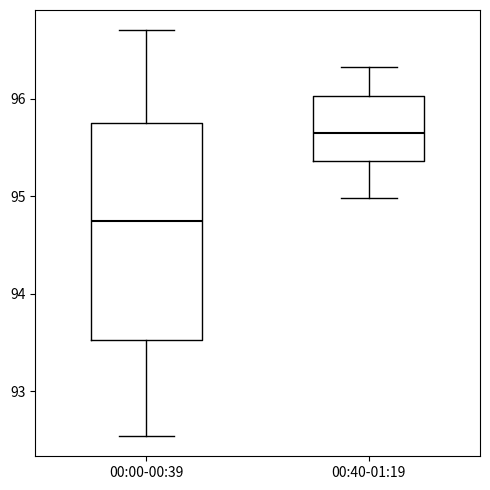

Reading left to right, read every box against the y-axis: the position of its median line, the range the box covers, and the ends of its whiskers. The values are not printed on the chart, so give them approximately, as read against the axis.

00:00-00:39: median 94.7, box 93.5 to 95.8, whiskers 92.5 to 96.7
00:40-01:19: median 95.7, box 95.4 to 96.0, whiskers 95.0 to 96.3